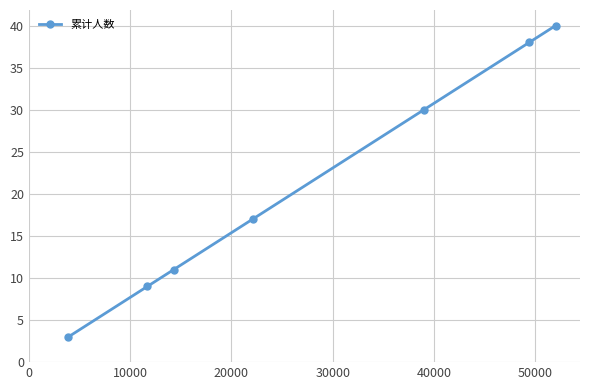

Reading right to left, what are all the values shown in this chart?

40	38	30	17	11	9	3